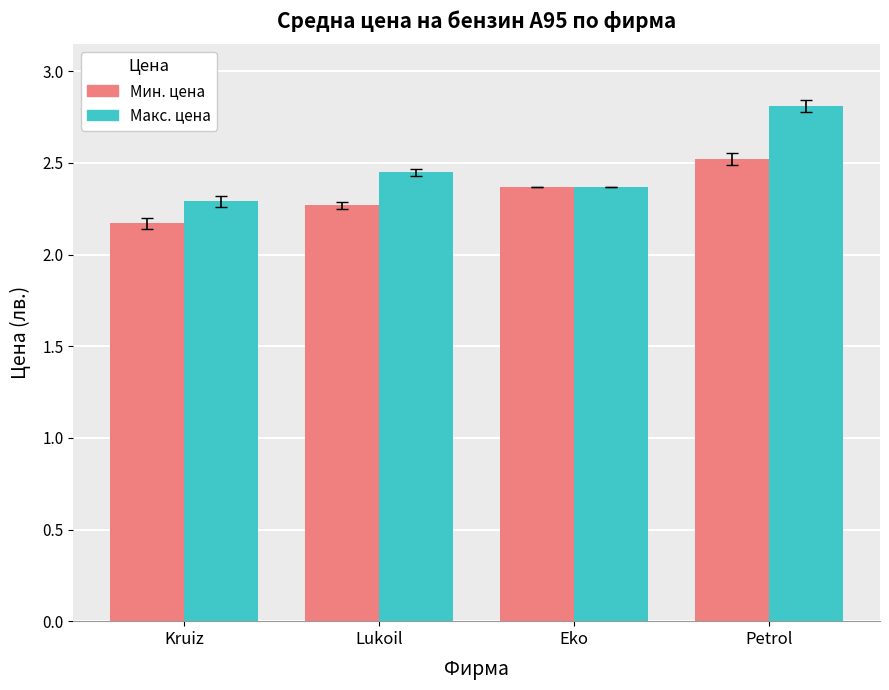

What is the spread (max minus min) of values at Lukoil?

0.2